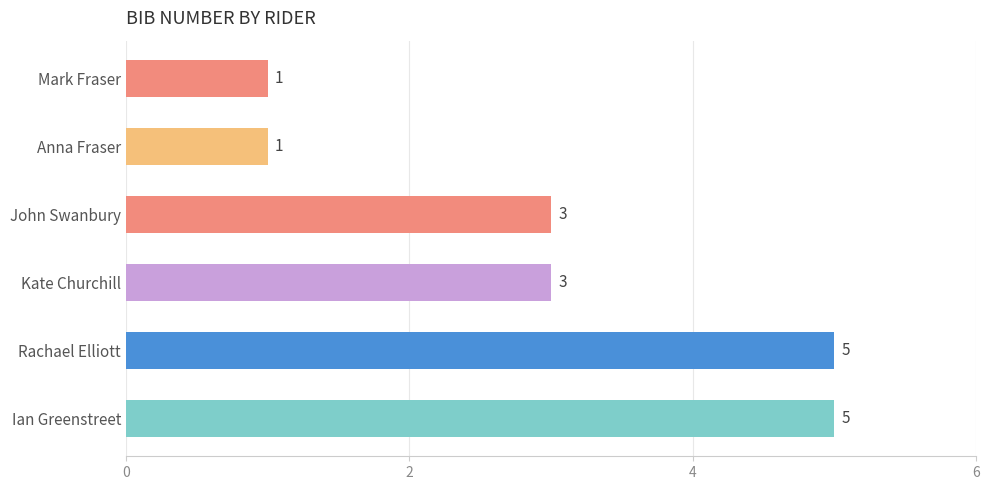

What is the maximum value shown in the chart?

5